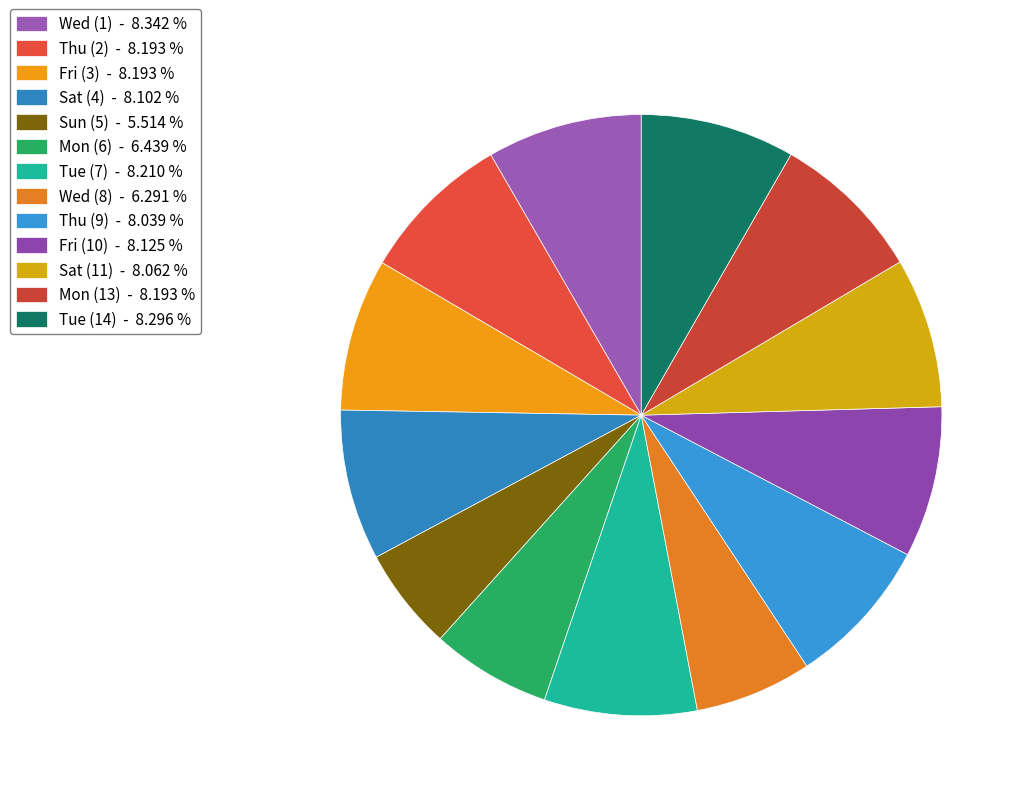

How many slices are in this pie chart?

13